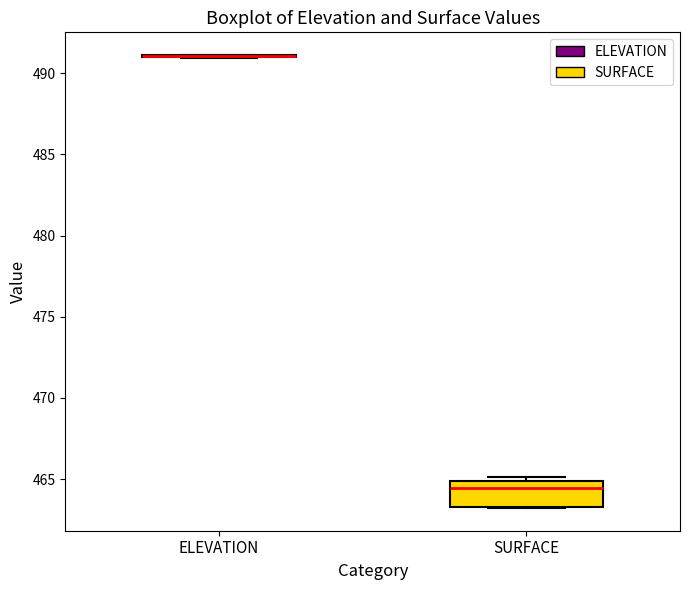

Reading left to right, read every box against the y-axis: the position of its median line, the range the box covers, and the ends of its whiskers. The values are not printed on the chart, so give them approximately, as read against the axis.

ELEVATION: box collapsed to a line at 491.0, whiskers 491.0 to 491.0
SURFACE: median 464.5, box 463.5 to 465.0, whiskers 463.0 to 465.0 (just above the box's upper edge)